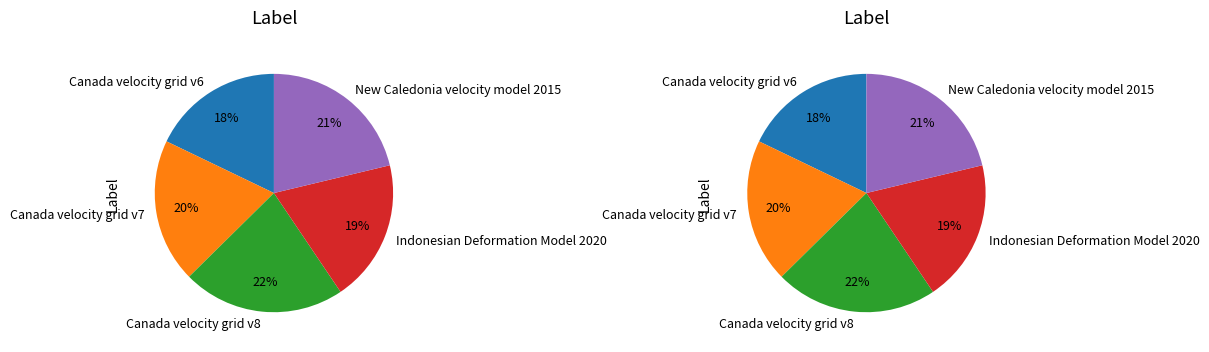

Between Canada velocity grid v6 and Canada velocity grid v7, which is larger?

Canada velocity grid v7